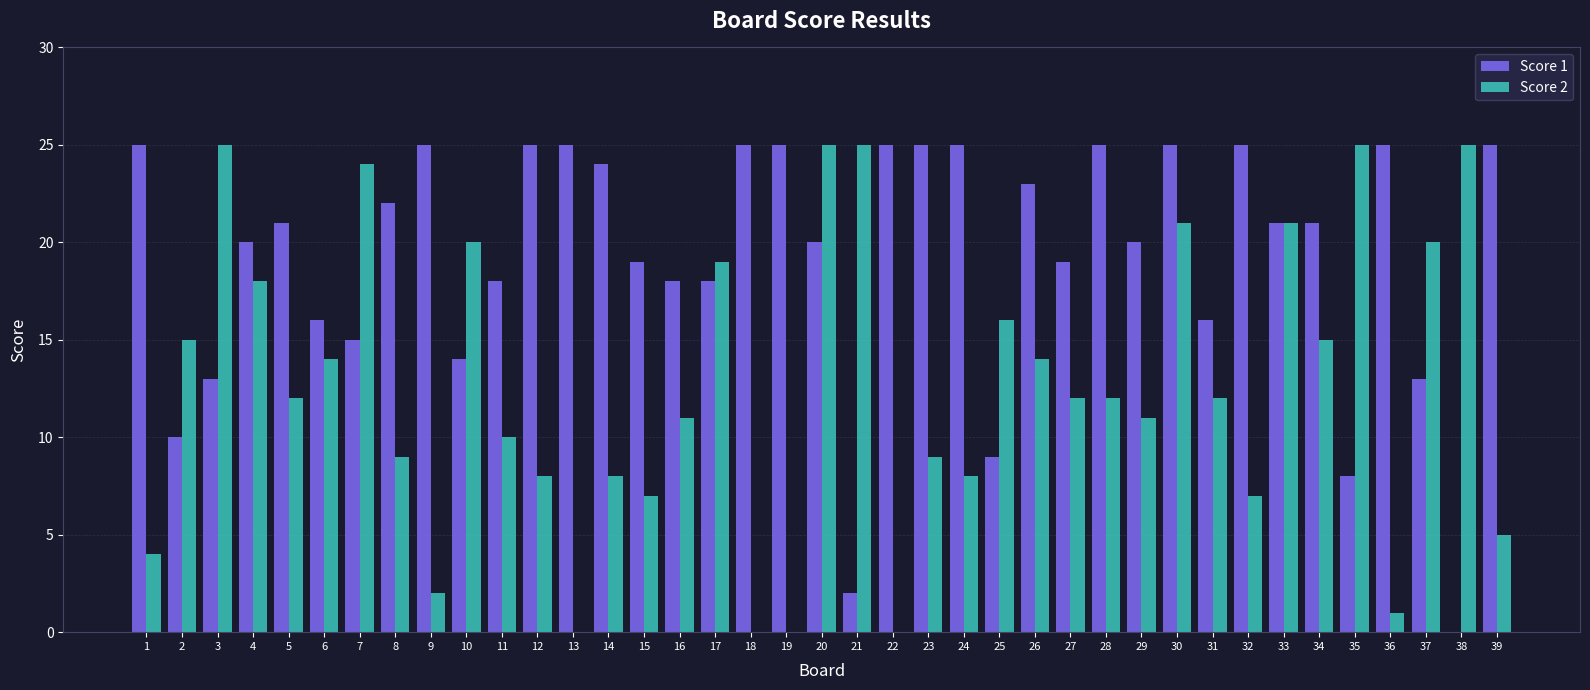

Between 12 and 28, which series saw the biggest shift?

Score 2